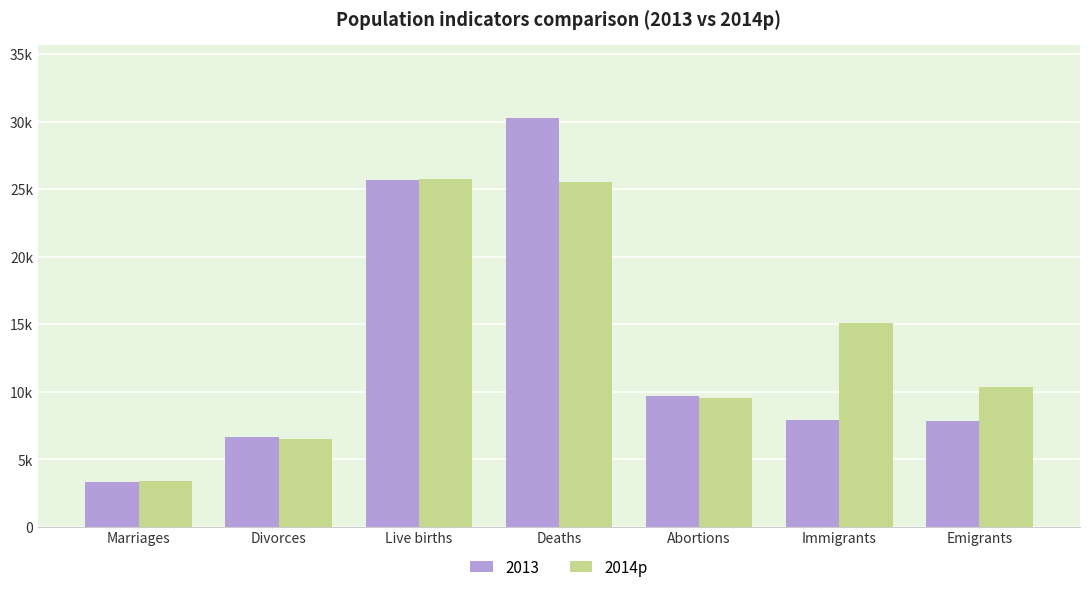

What are all the series names shown in the legend?

2013, 2014p